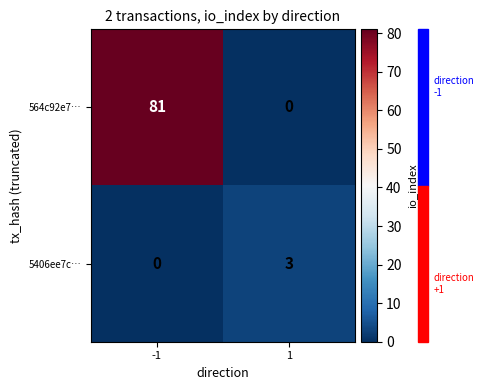

True or false: 564c92e7… has a value of 0 at 1.

True